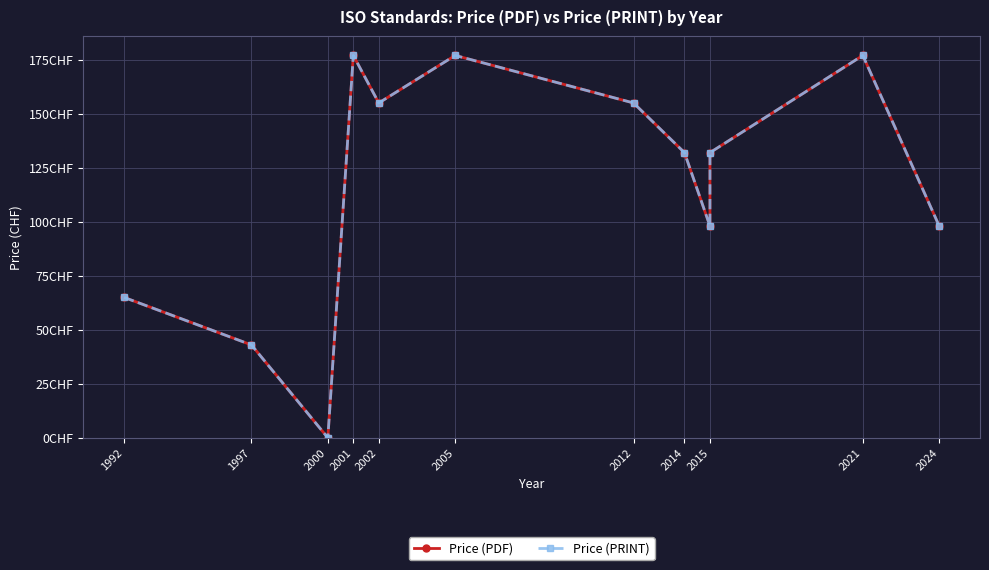

True or false: Price (PDF) and Price (PRINT) cross at least once.

False